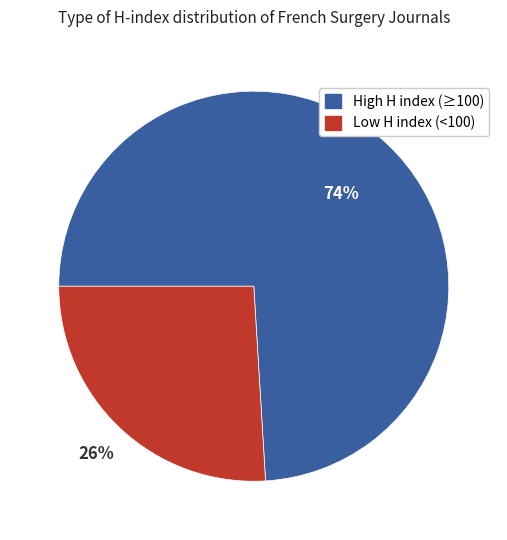

To the nearest percent, what is the average slice percentage?

50%